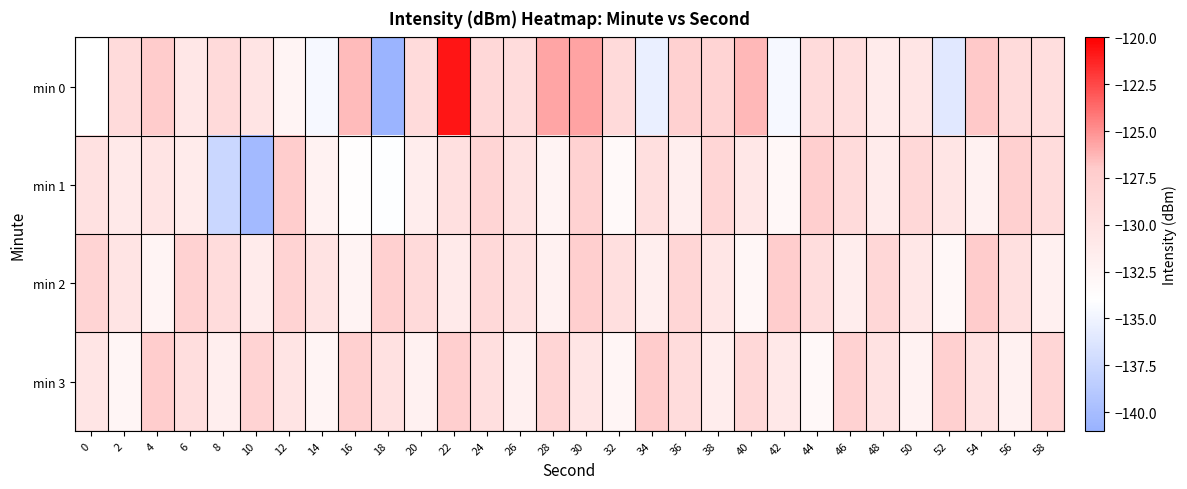

What is the maximum value shown in the chart?

-120.8